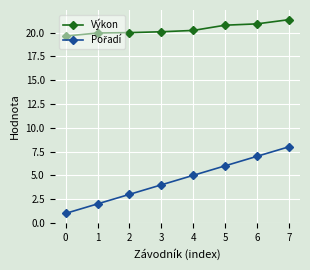

What is the smallest value displayed?

1.0